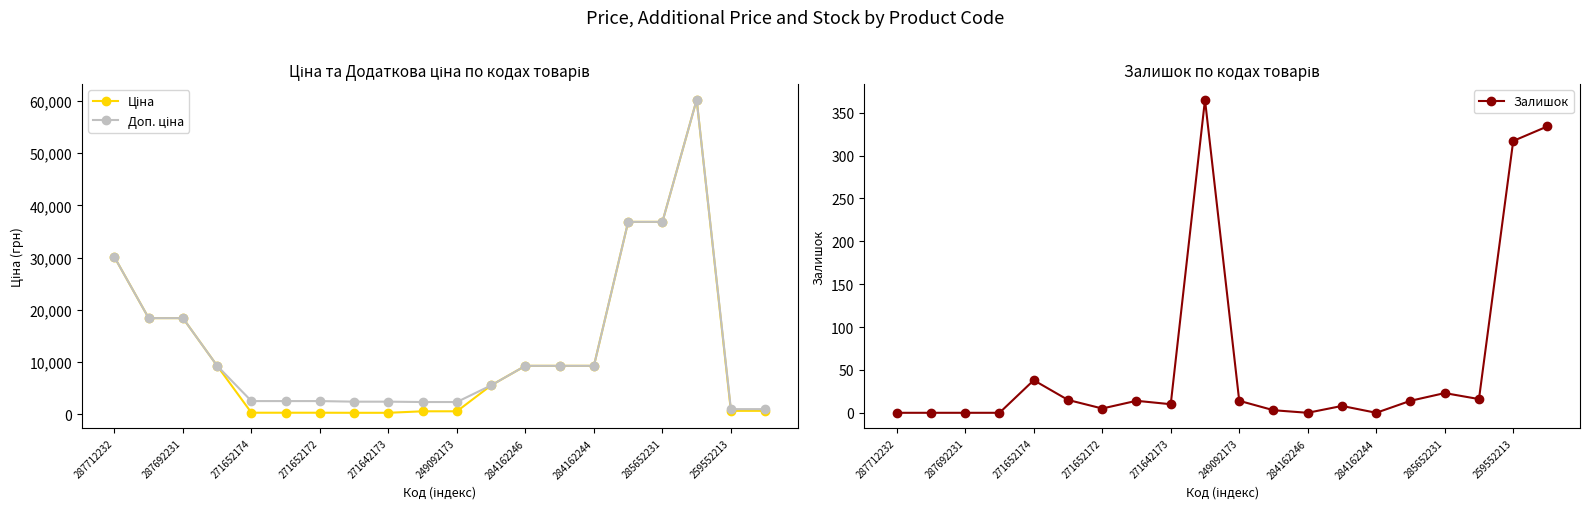

What is the maximum value for Залишок?

365